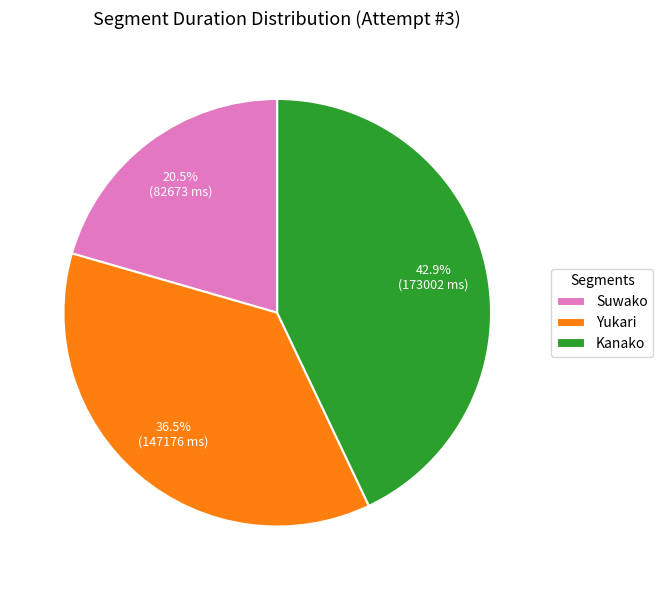

What is the ratio of the value at Kanako to the value at Suwako?

2.1